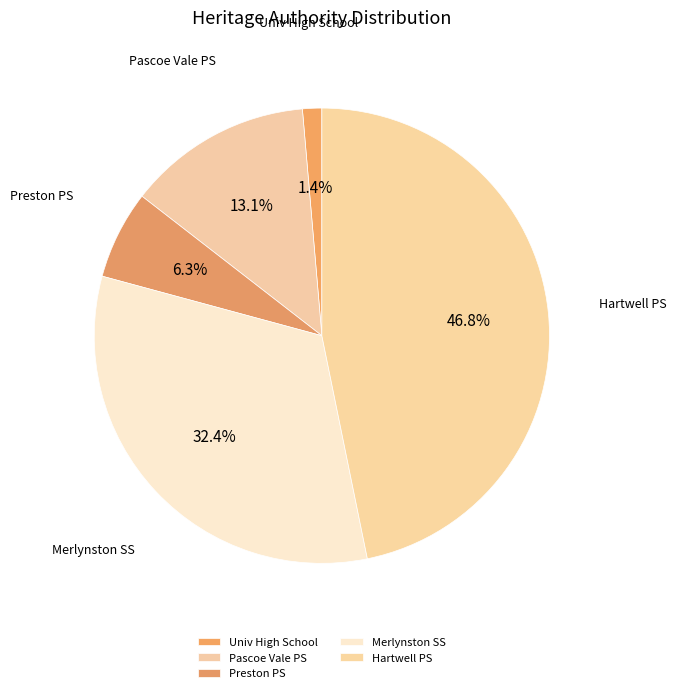

How many segments does this pie chart have?

5